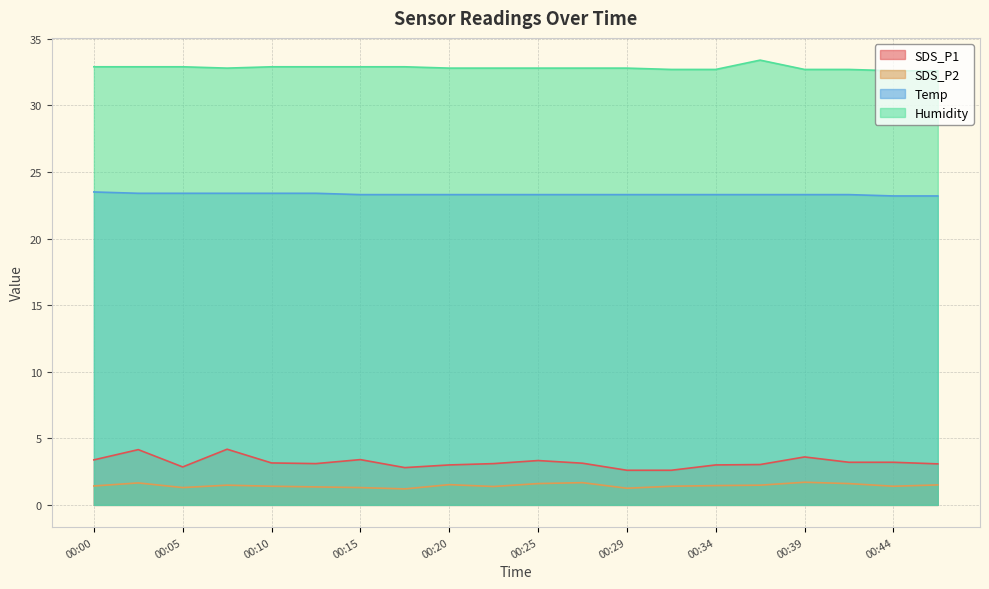

At how many categories does at least one series exceed 9?

20